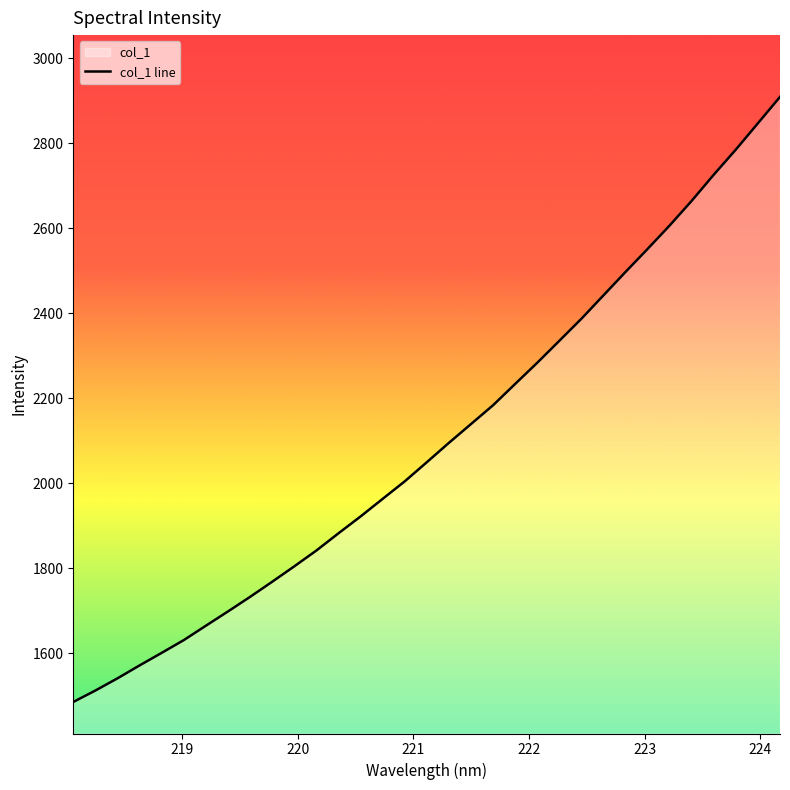

What is the smallest value displayed?

1485.0